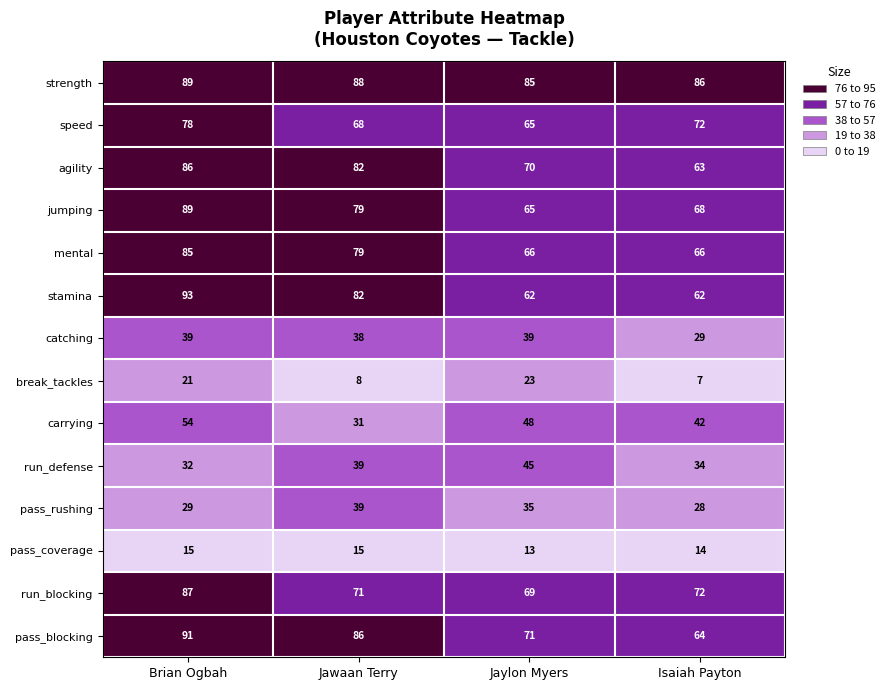

At which label is pass_blocking closest to 77?

Jaylon Myers